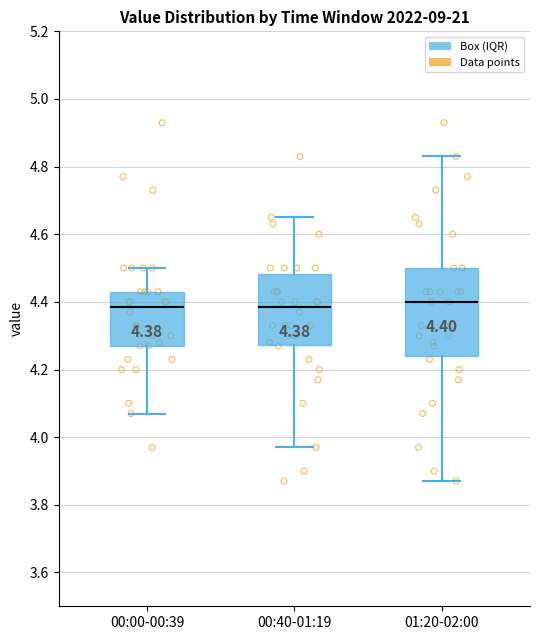

Which box is the tallest, from its lower edge to its upper edge?

01:20-02:00